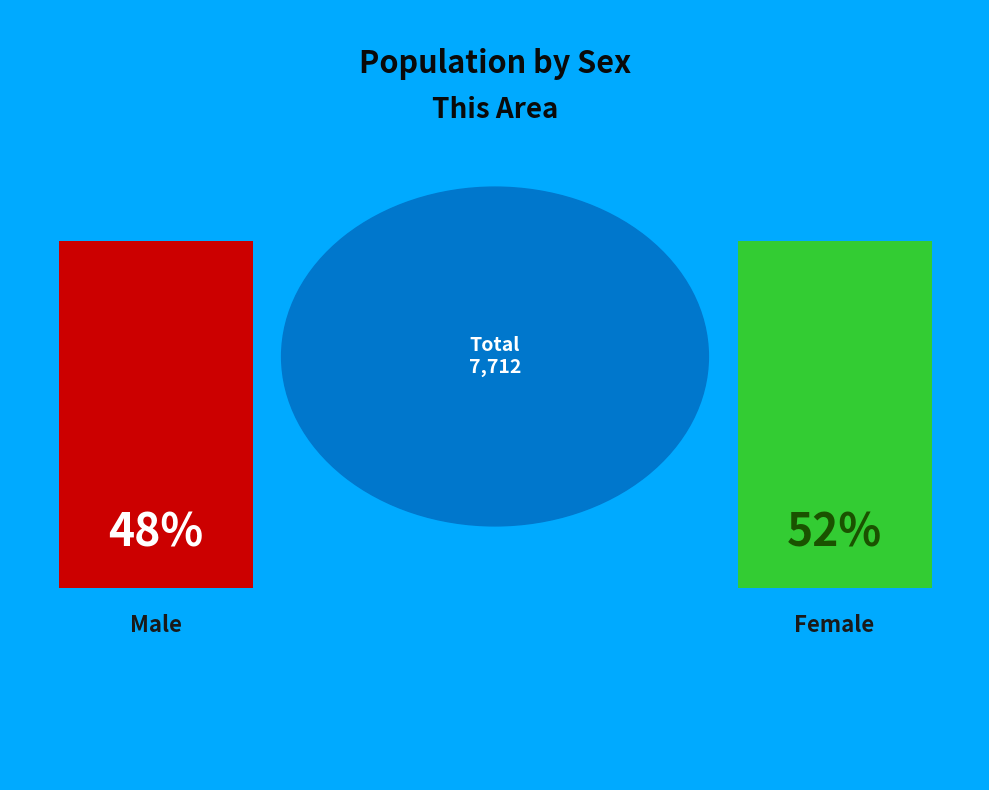

What percentage is the Female slice, to the nearest percent?

52%